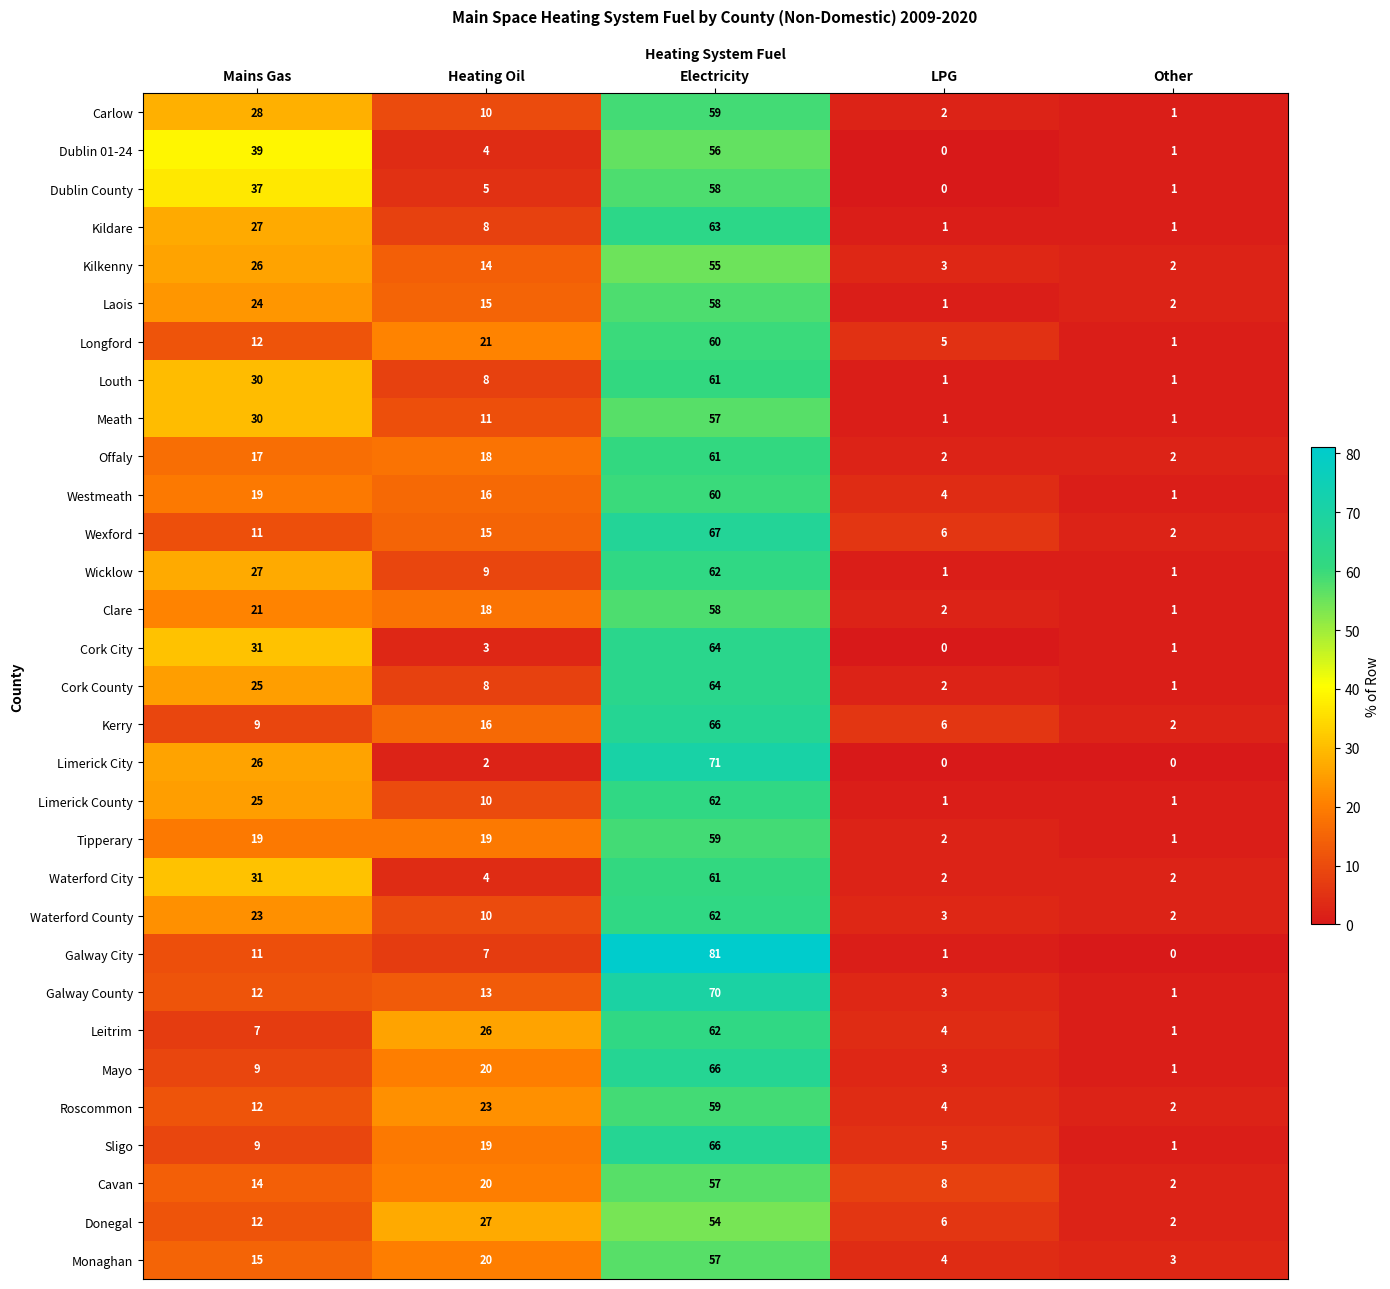

How many data points does each series have?

5